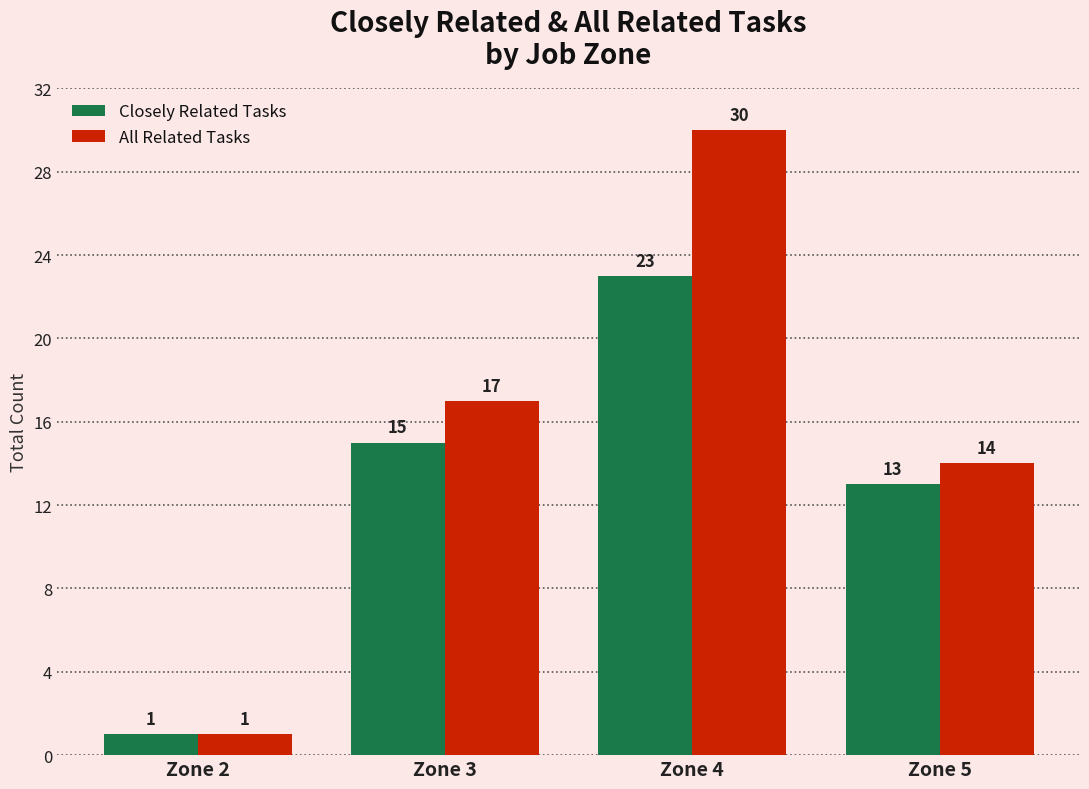

What is the value of the Closely Related Tasks bar at the 4th from the left?

13